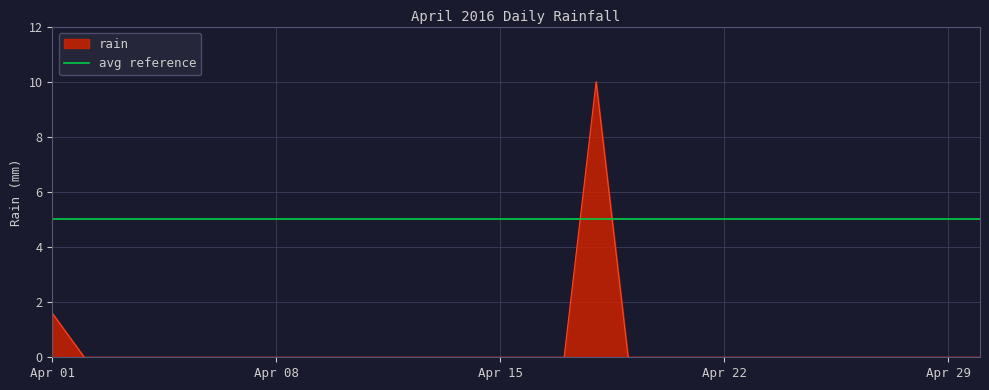

At which category does the data reach its first local peak?

2016-04-18